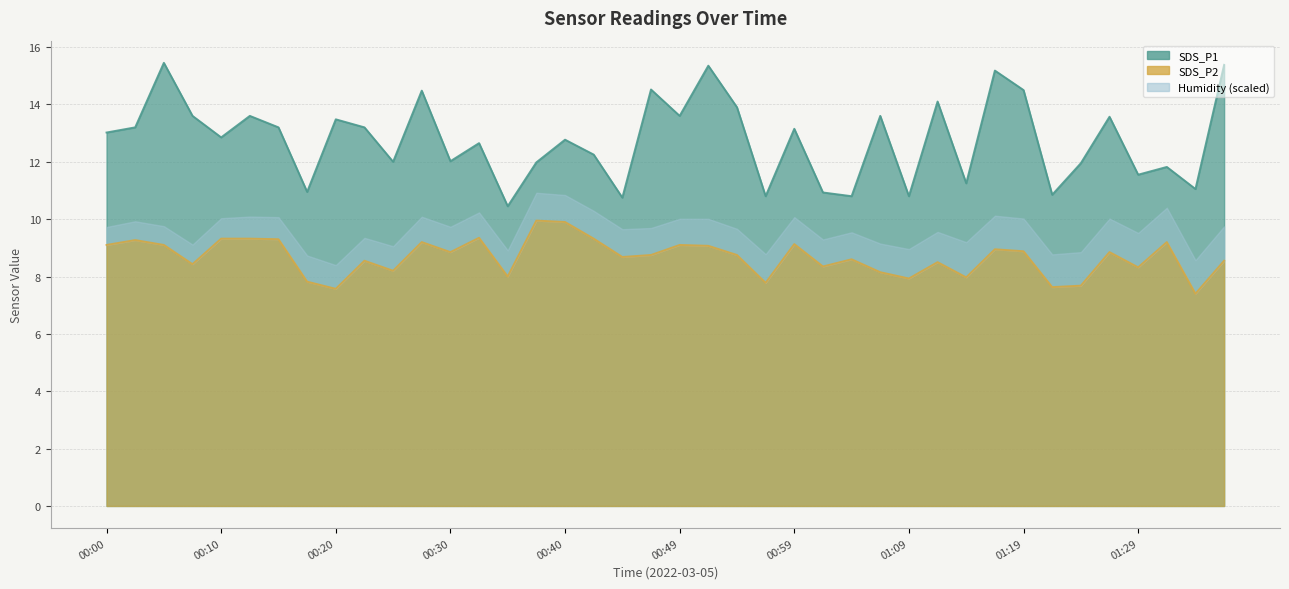

At which label does SDS_P1 first exceed 13?

00:00